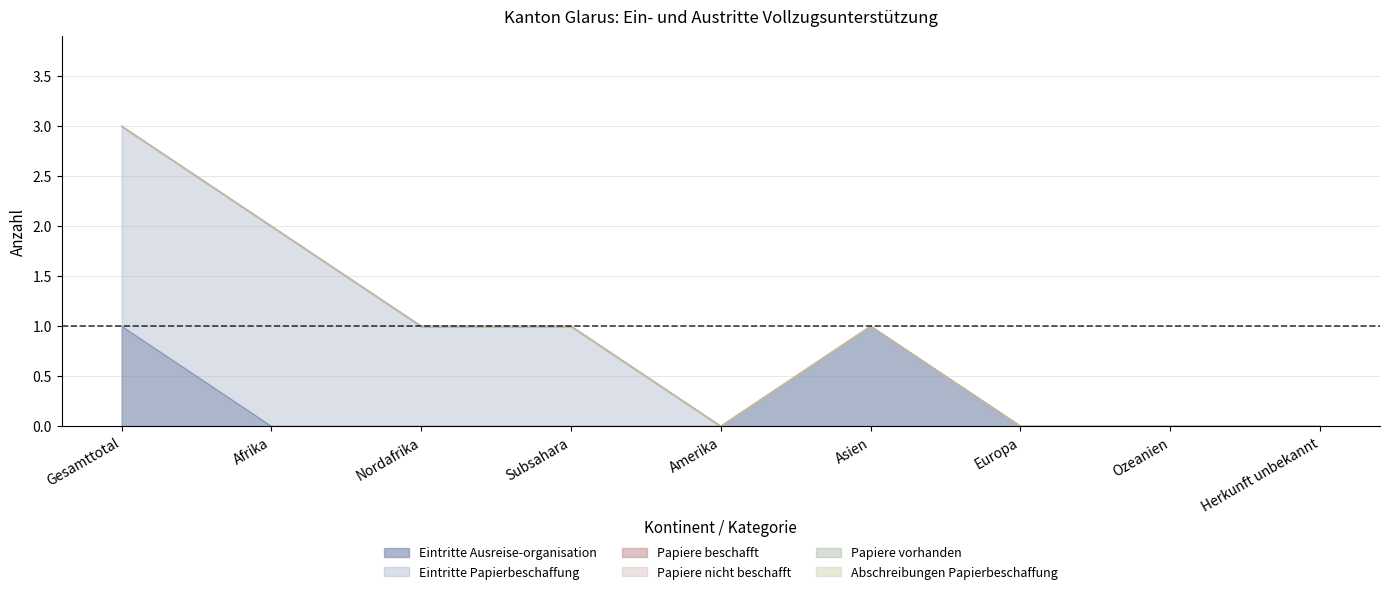

True or false: Abschreibungen Papierbeschaffung and Eintritte Papierbeschaffung cross at least once.

False